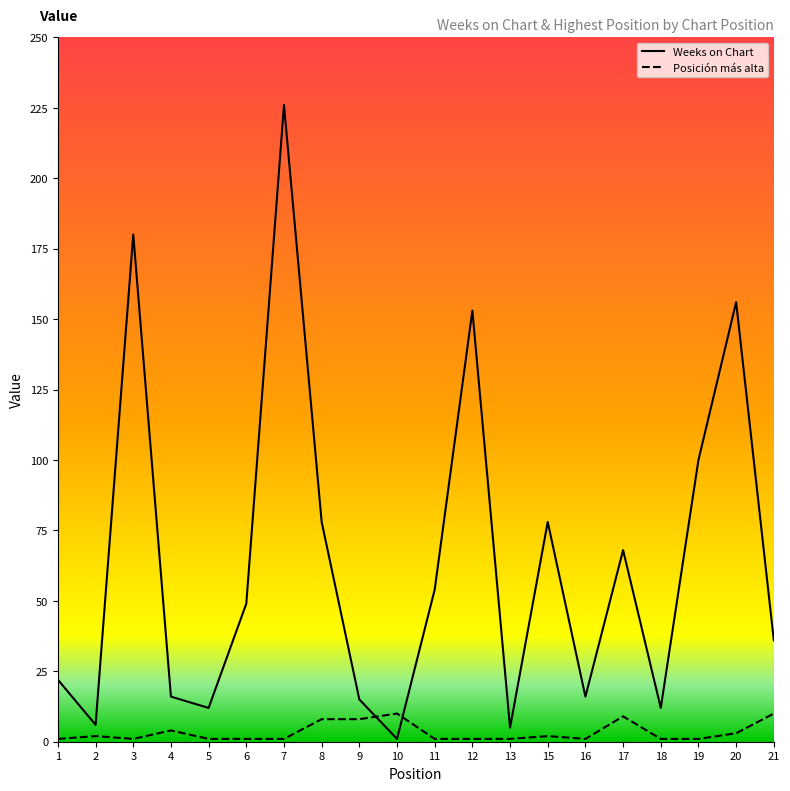

Which series has the widest spread of values?

Weeks on Chart